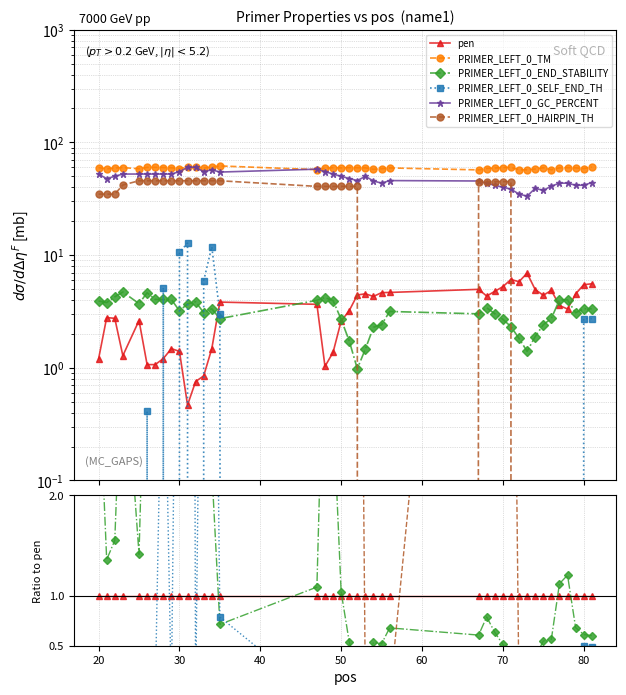

How many lines are shown in the chart?

6